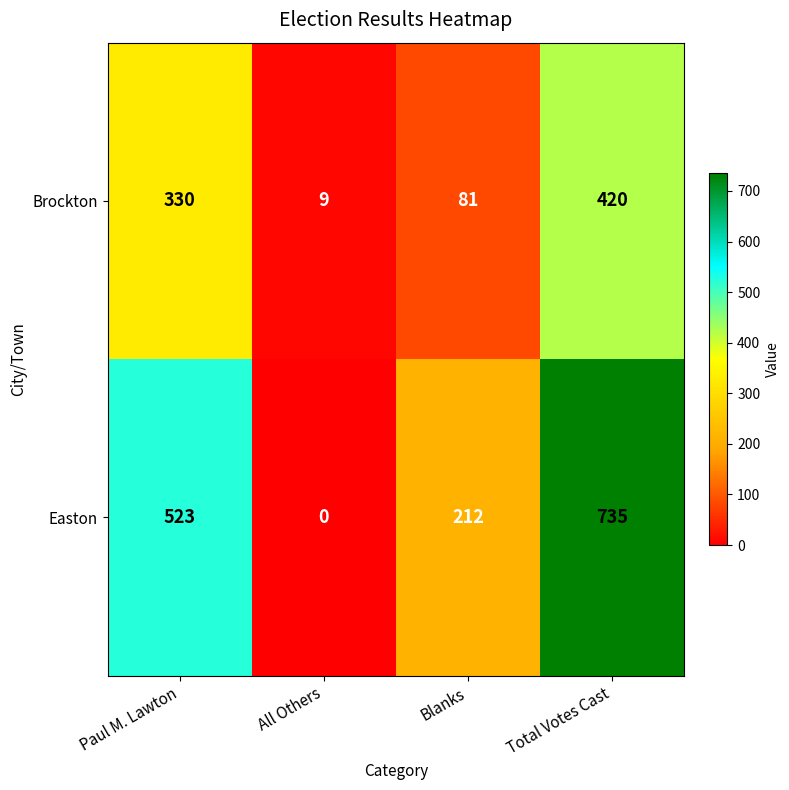

What is the total value across all series at Total Votes Cast?

1155